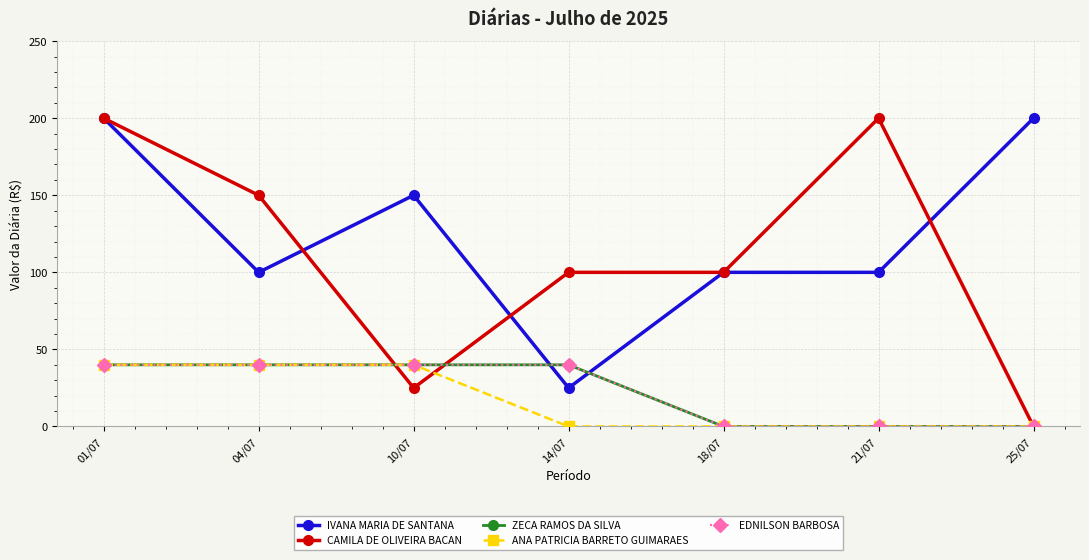

Reading left to right, extract all data points from this chart.

IVANA MARIA DE SANTANA: 01/07=200	04/07=100	10/07=150	14/07=25	18/07=100	21/07=100	25/07=200
CAMILA DE OLIVEIRA BACAN: 01/07=200	04/07=150	10/07=25	14/07=100	18/07=100	21/07=200	25/07=0
ZECA RAMOS DA SILVA: 01/07=40	04/07=40	10/07=40	14/07=40	18/07=0	21/07=0	25/07=0
ANA PATRICIA BARRETO GUIMARAES: 01/07=40	04/07=40	10/07=40	14/07=0	18/07=0	21/07=0	25/07=0
EDNILSON BARBOSA: 01/07=40	04/07=40	10/07=40	14/07=40	18/07=0	21/07=0	25/07=0